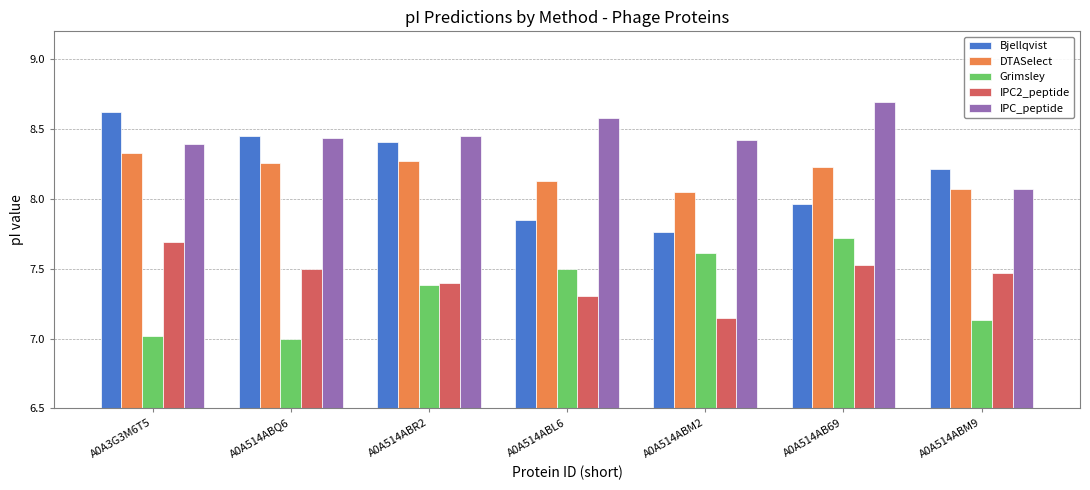

What is the difference between the maximum and minimum values in the Grimsley series?

0.7